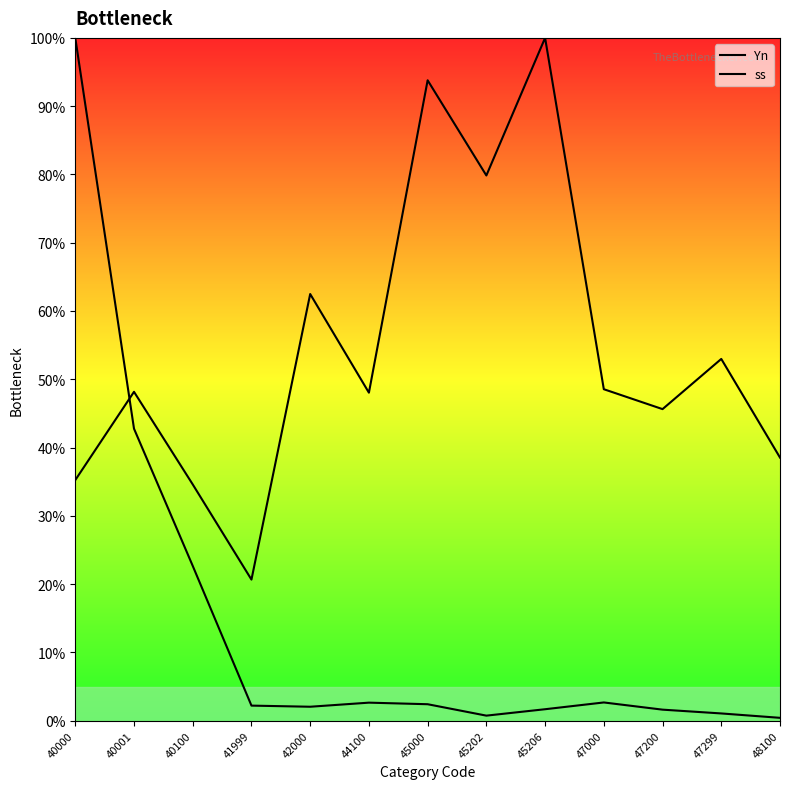

What is the value of the ss point at the 4th from the left?

20.7